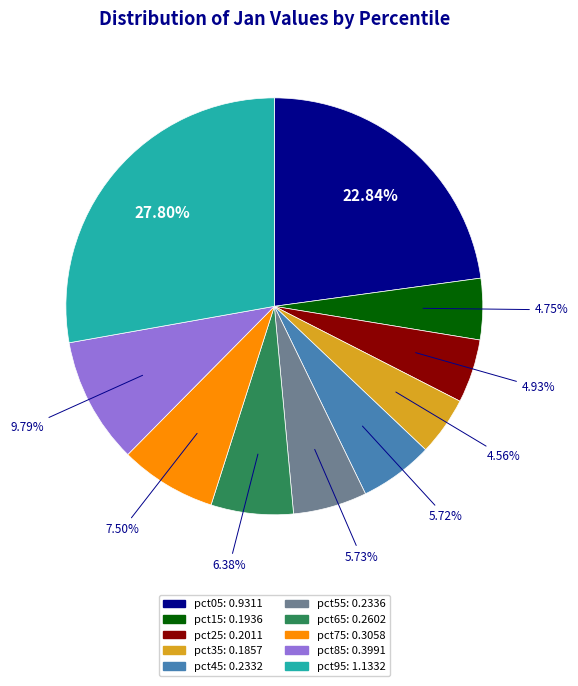

What is the largest slice in the pie chart?

pct95